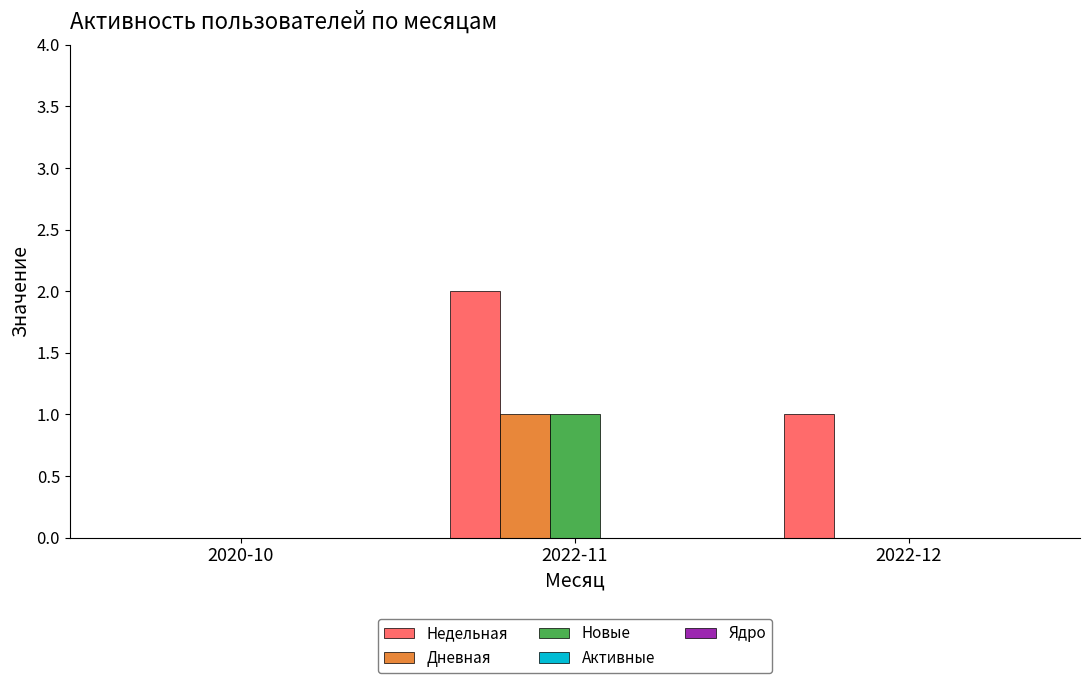

Which series changed the most between 2020-10 and 2022-12?

Недельная